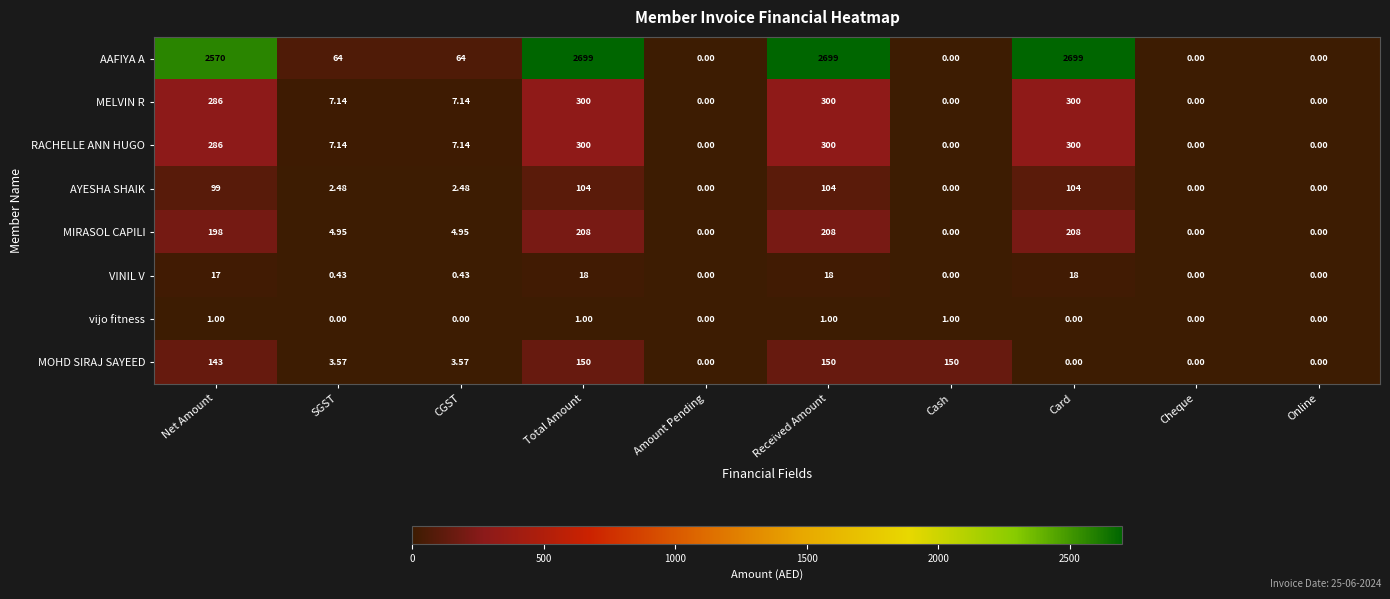

How many distinct data groups are displayed?

8